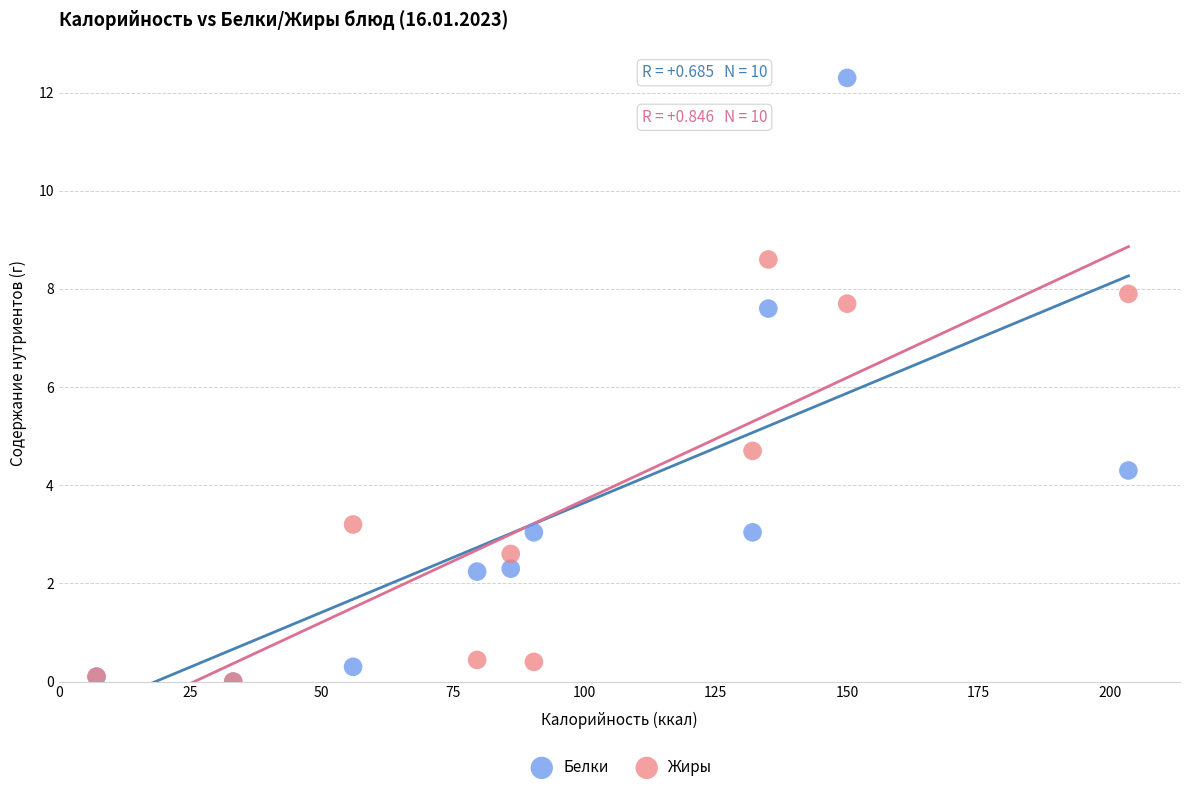

What are all the series names shown in the legend?

Белки, Жиры